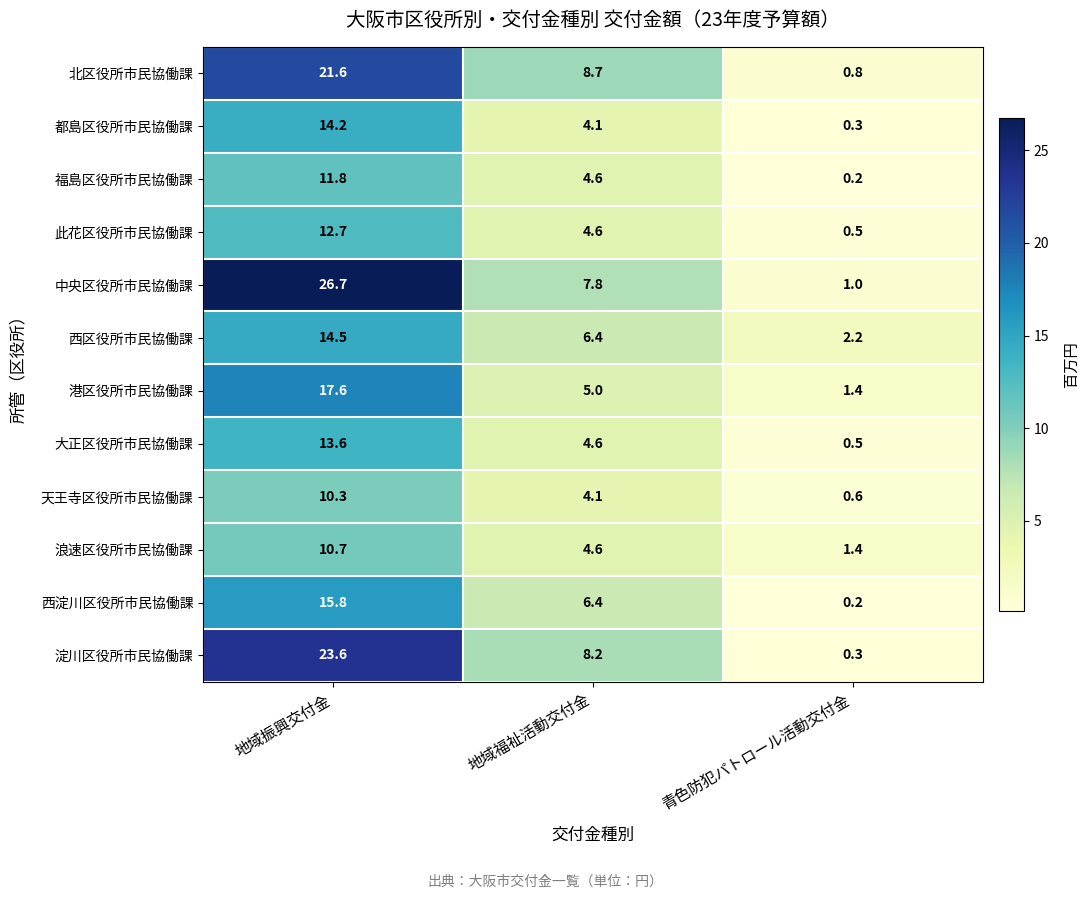

The 港区役所市民協働課 series shows 17.6 at 地域振興交付金. True or false?

True